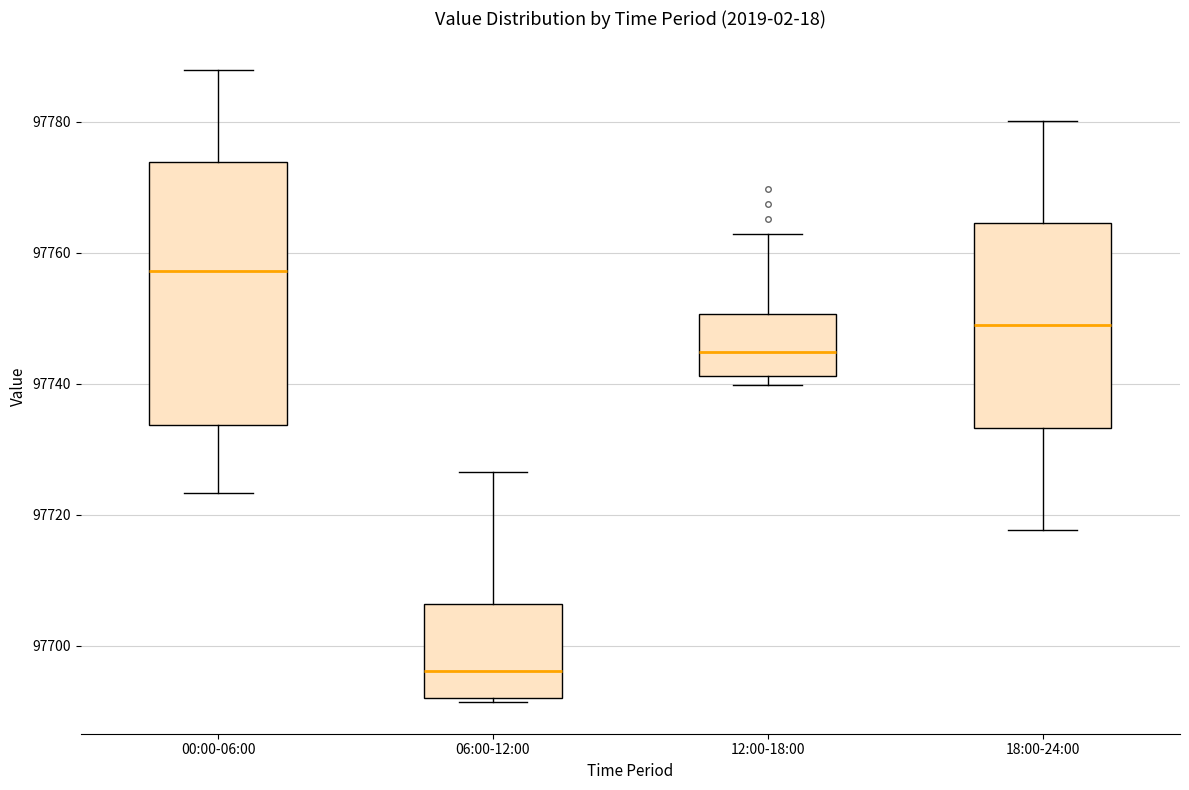

Reading left to right, read every box against the y-axis: the position of its median line, the range the box covers, and the ends of its whiskers. The values are not printed on the chart, so give them approximately, as read against the axis.

00:00-06:00: median 97758, box 97734 to 97774, whiskers 97724 to 97788
06:00-12:00: median 97696, box 97692 to 97706, whiskers 97692 (just below the box's lower edge) to 97726
12:00-18:00: median 97744, box 97742 to 97750, whiskers 97740 to 97762
18:00-24:00: median 97748, box 97734 to 97764, whiskers 97718 to 97780